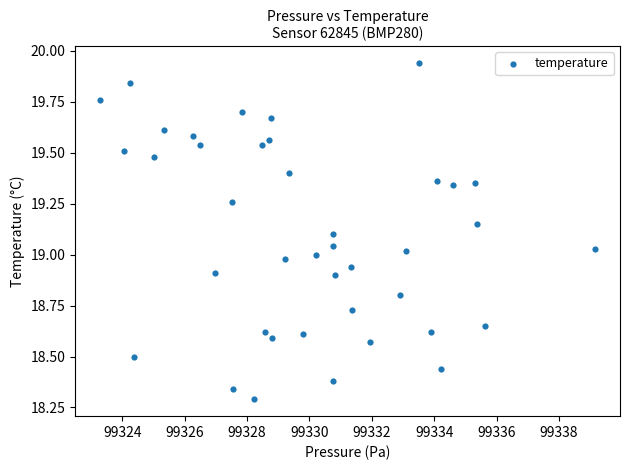

What is the range of X values (max minus min)?

15.9